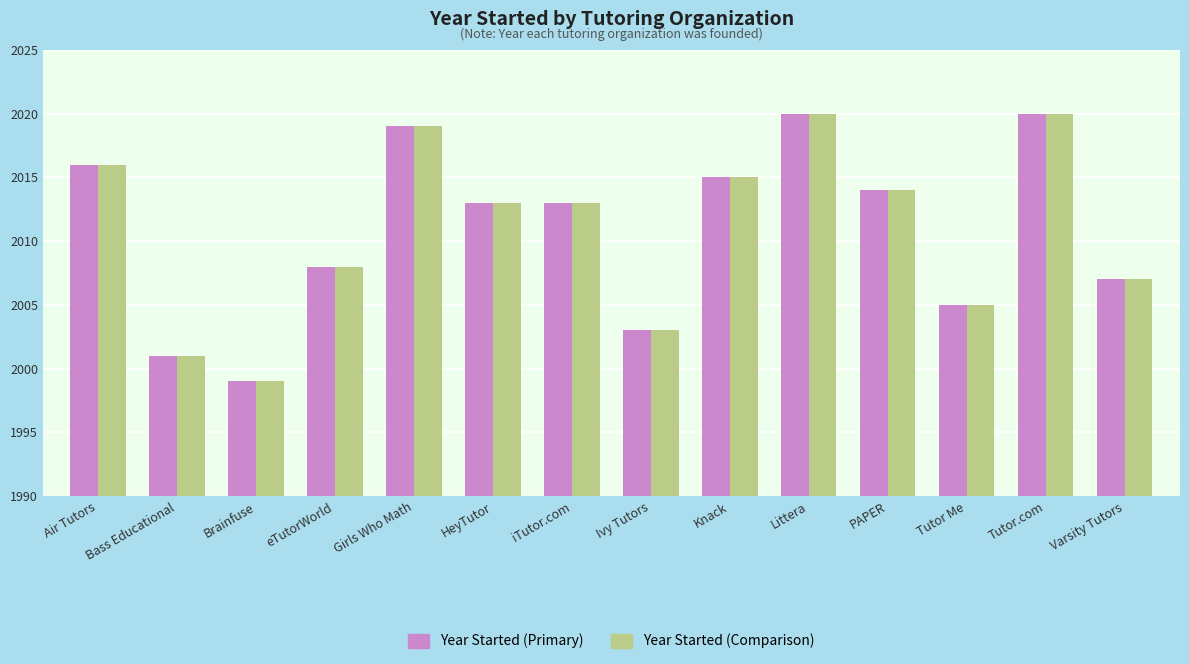

How many bars are there in total?

28